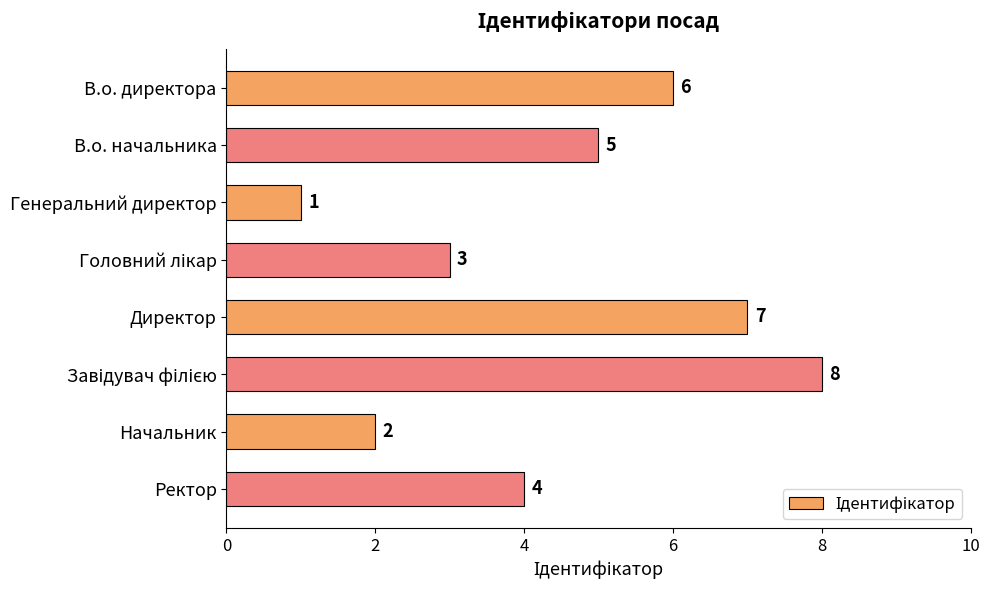

What is the label of the 7th bar from the bottom?

В.о. начальника